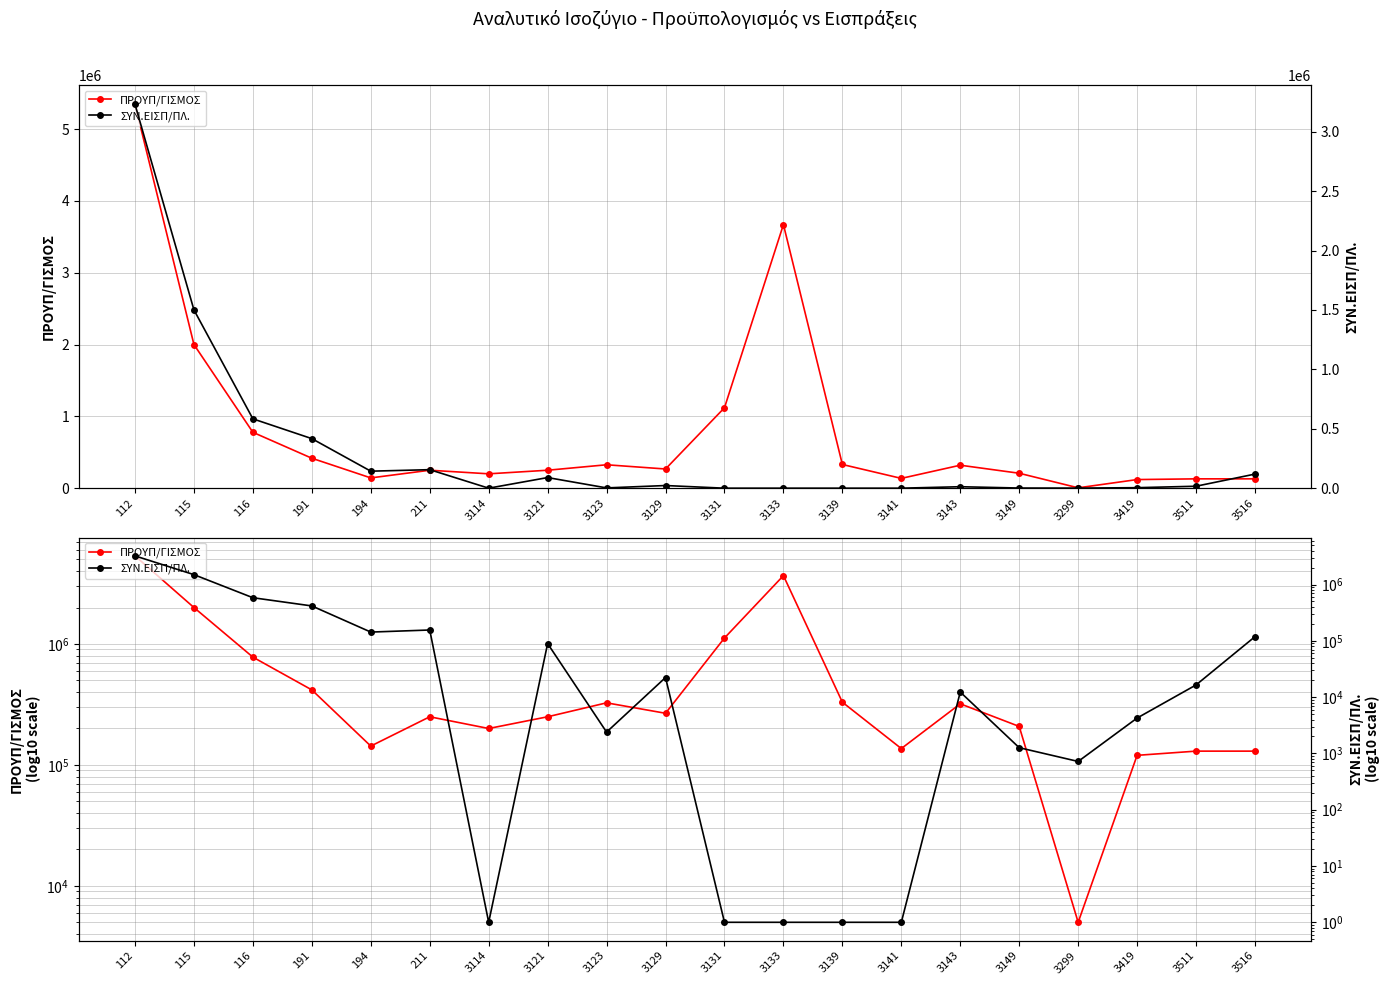

True or false: ΠΡΟΥΠ/ΓΙΣΜΟΣ and ΣΥΝ.ΕΙΣΠ/ΠΛ. cross at least once.

False